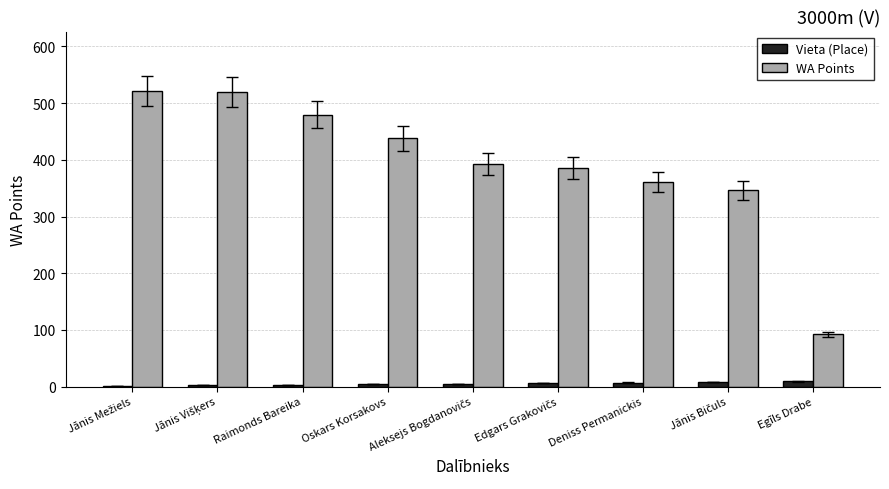

What is the greatest value displayed?

522